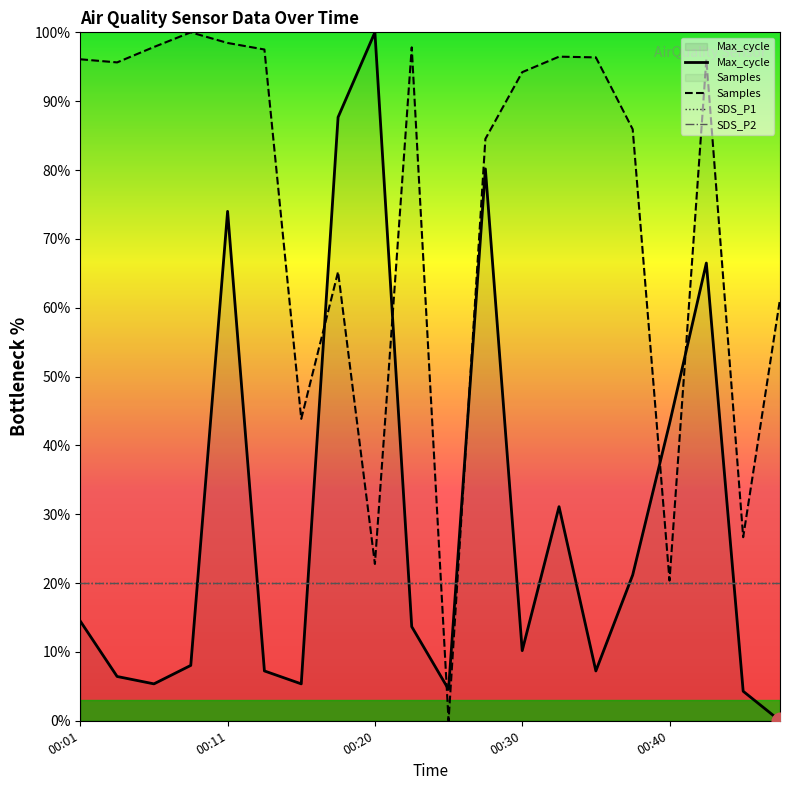

True or false: SDS_P2 and SDS_P1 intersect in this chart.

False